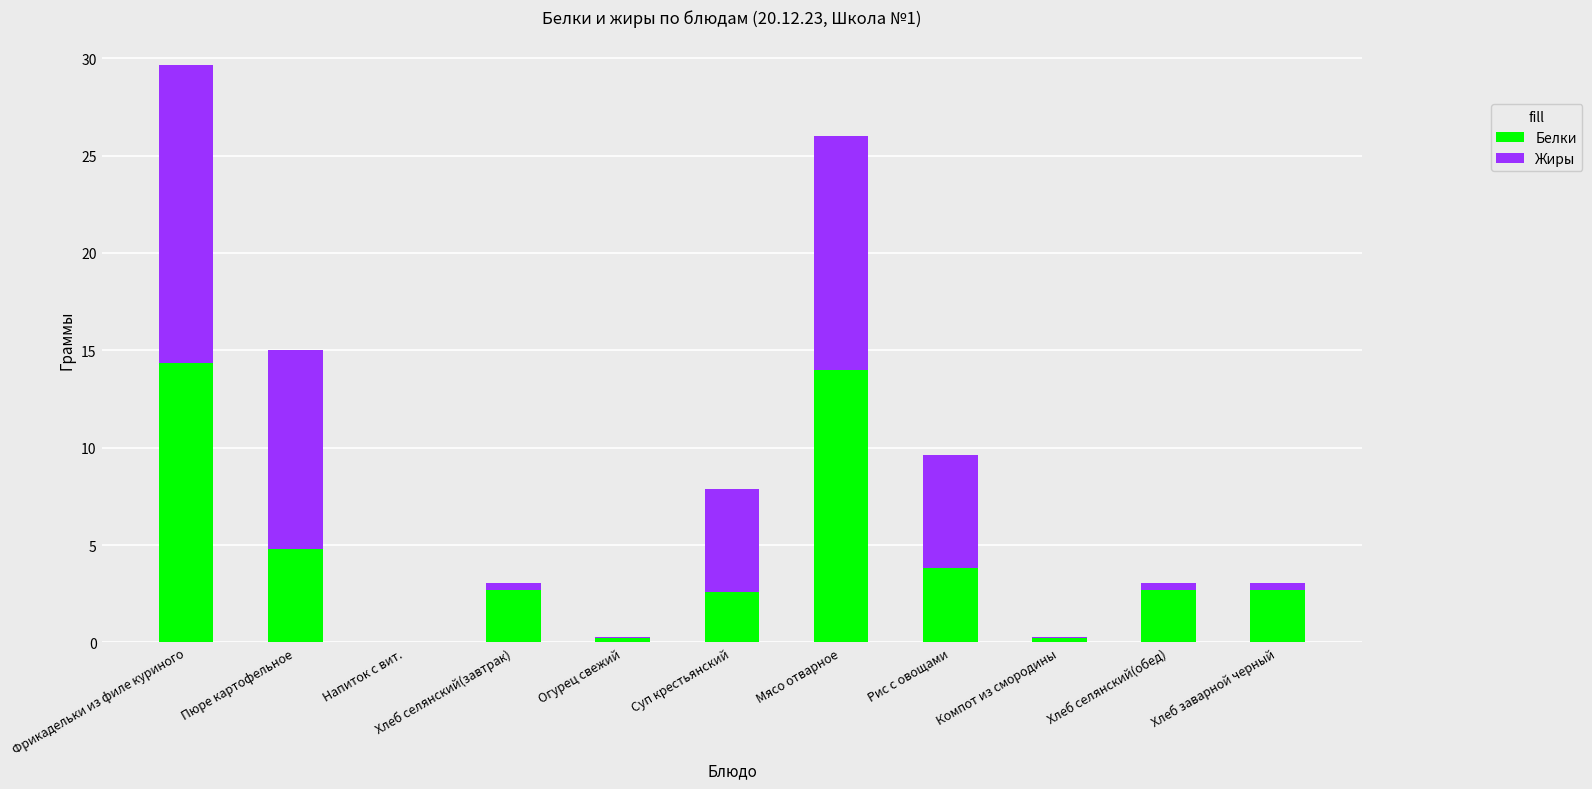

At which category is the sum across all series the highest?

Фрикадельки из филе куриного